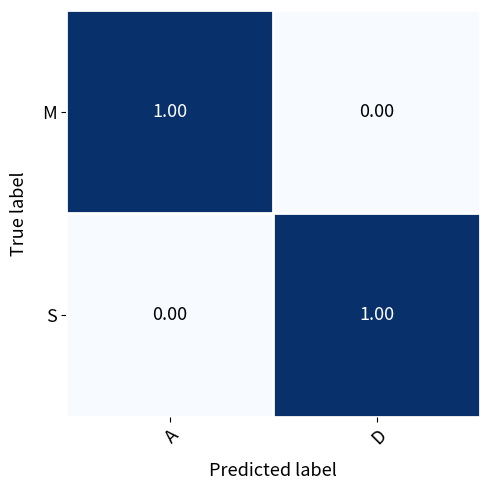

List the labels in order of S value, smallest first.

A, D